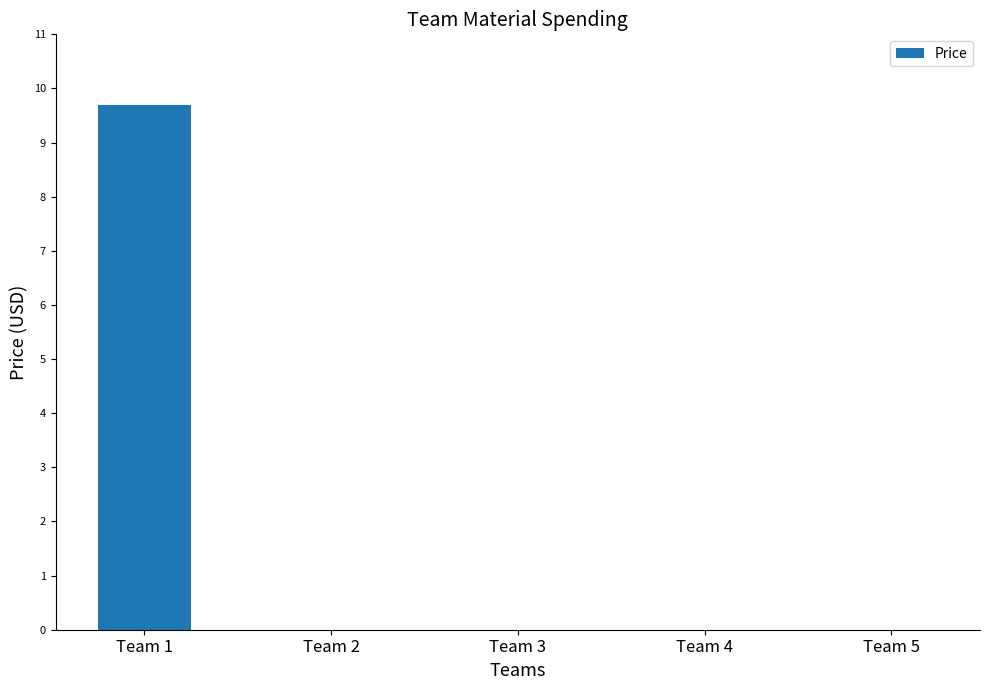

What is the maximum value shown in the chart?

9.7